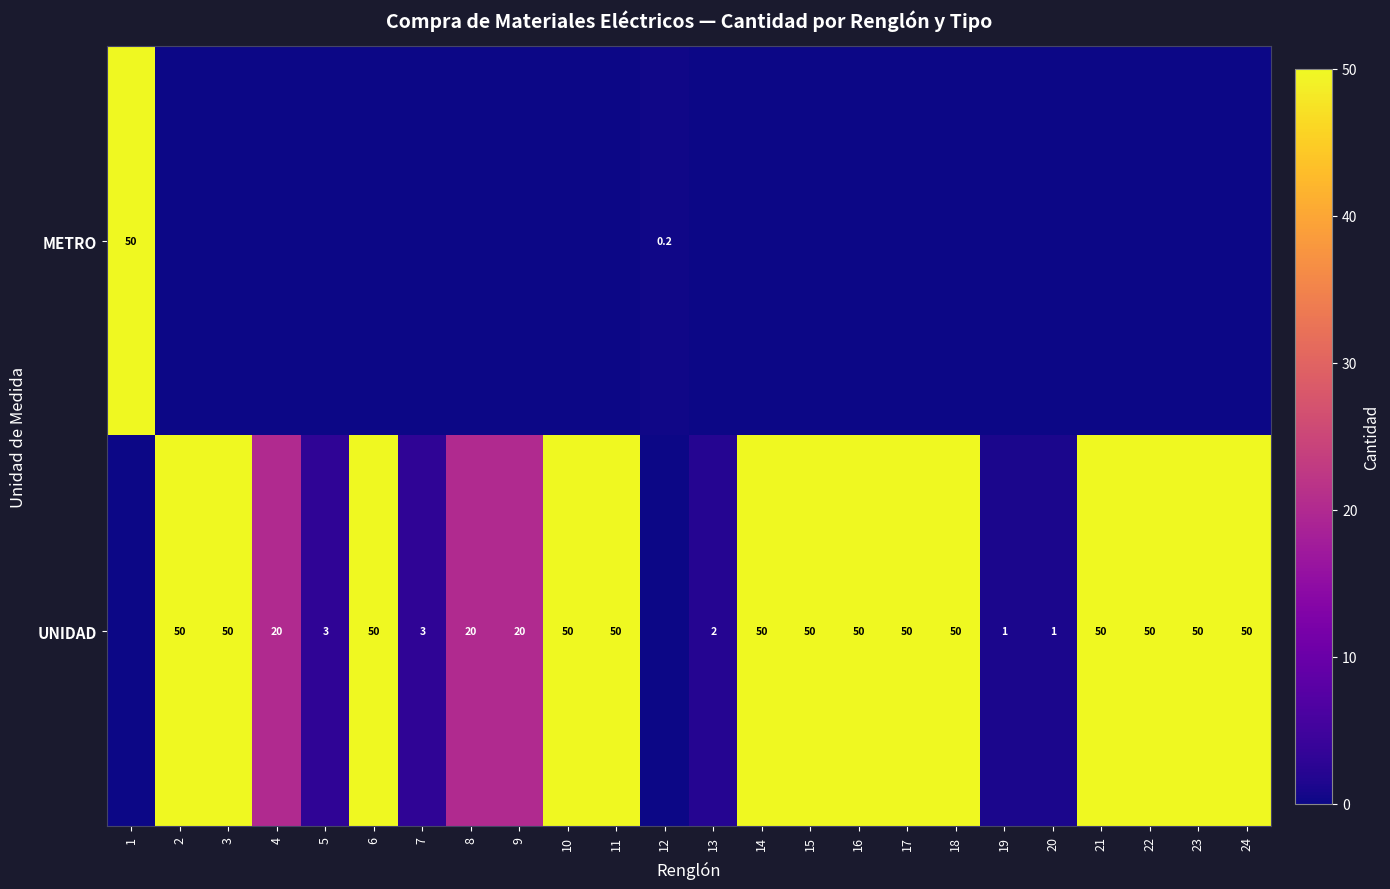

True or false: UNIDAD has a value of 31.1 at 15.

False